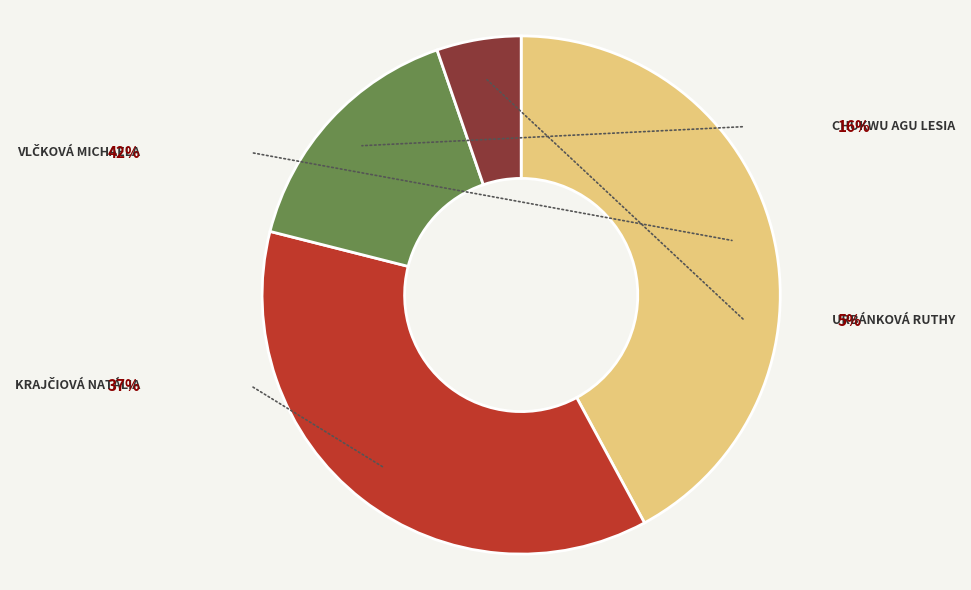

To the nearest percent, what portion does Vlčková Michaela represent?

42%